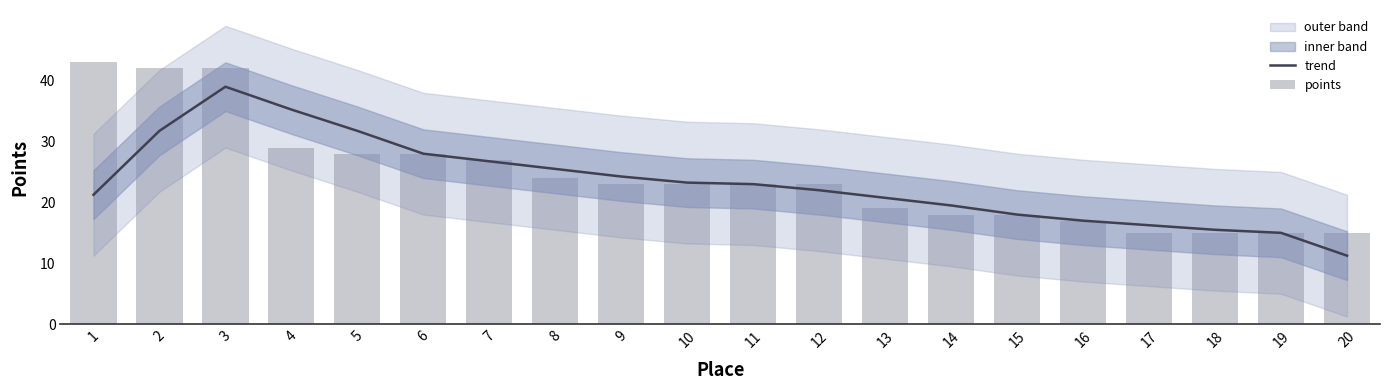

What is the maximum value shown in the chart?

43.0